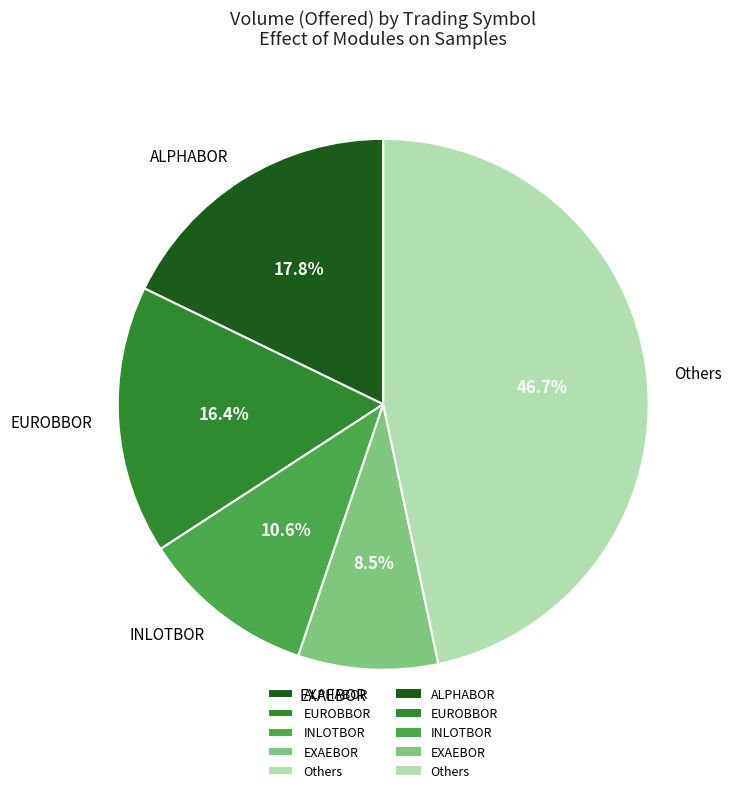

Rank the categories by value from lowest to highest.

EXAEBOR, INLOTBOR, EUROBBOR, ALPHABOR, Others